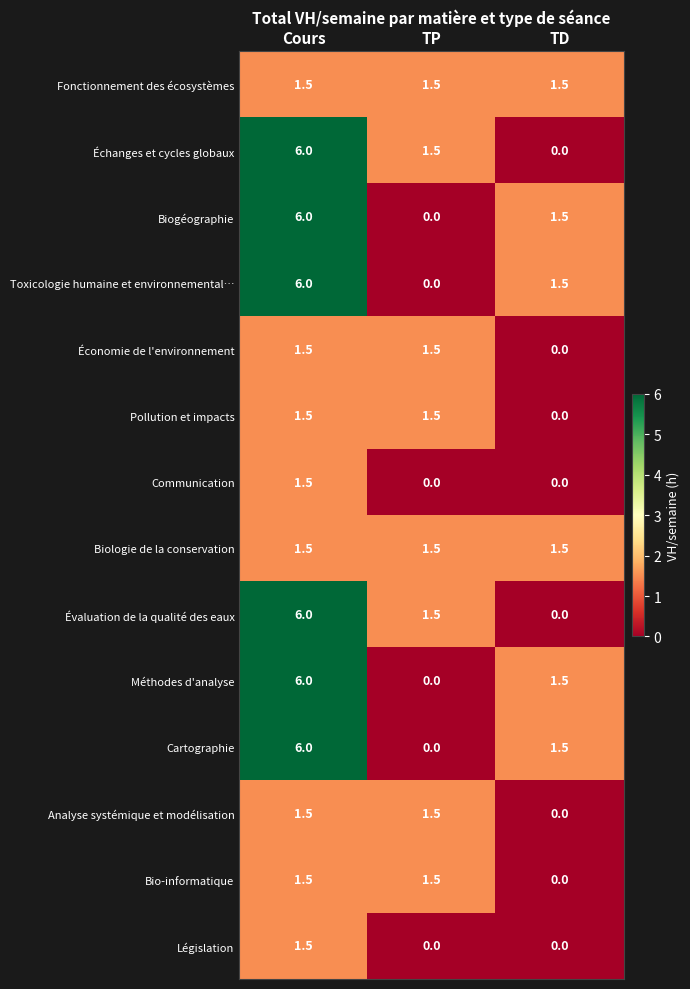

The Méthodes d'analyse series shows 0.0 at TP. True or false?

True